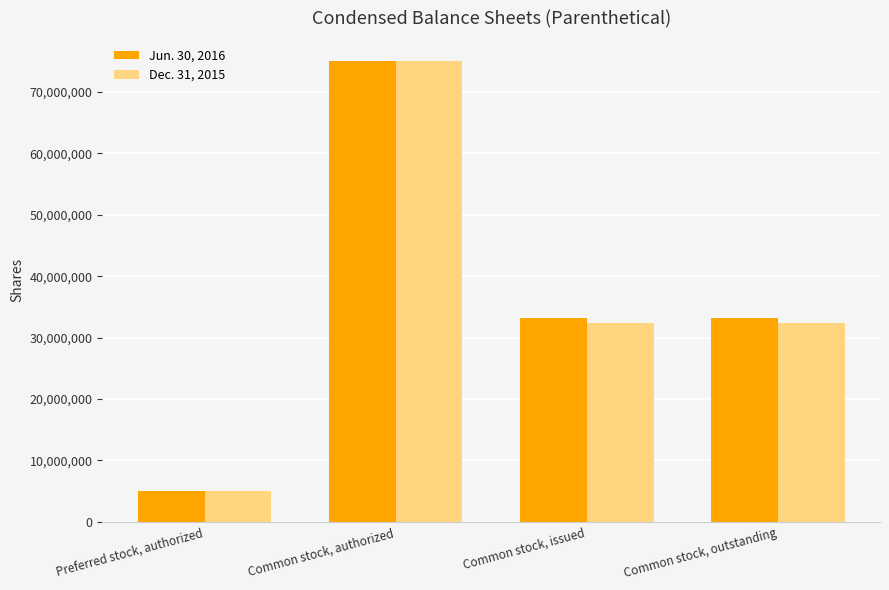

What is the lowest value of the Jun. 30, 2016 series?

5000000